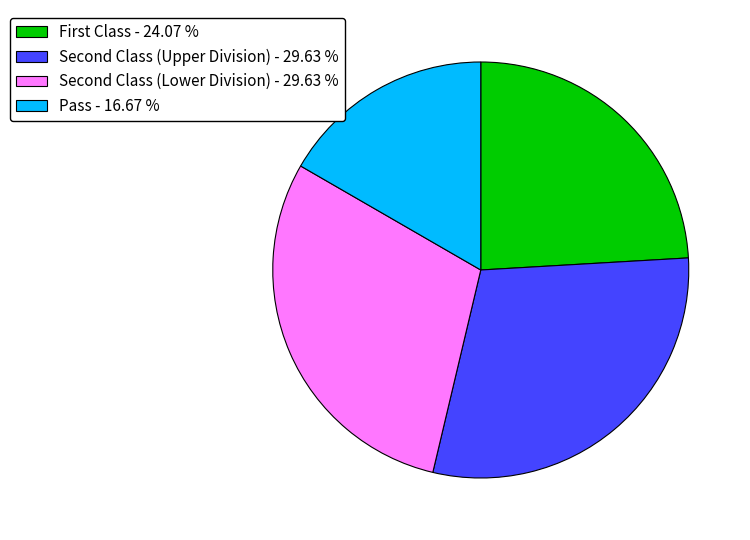

Count the number of slices in the pie.

4